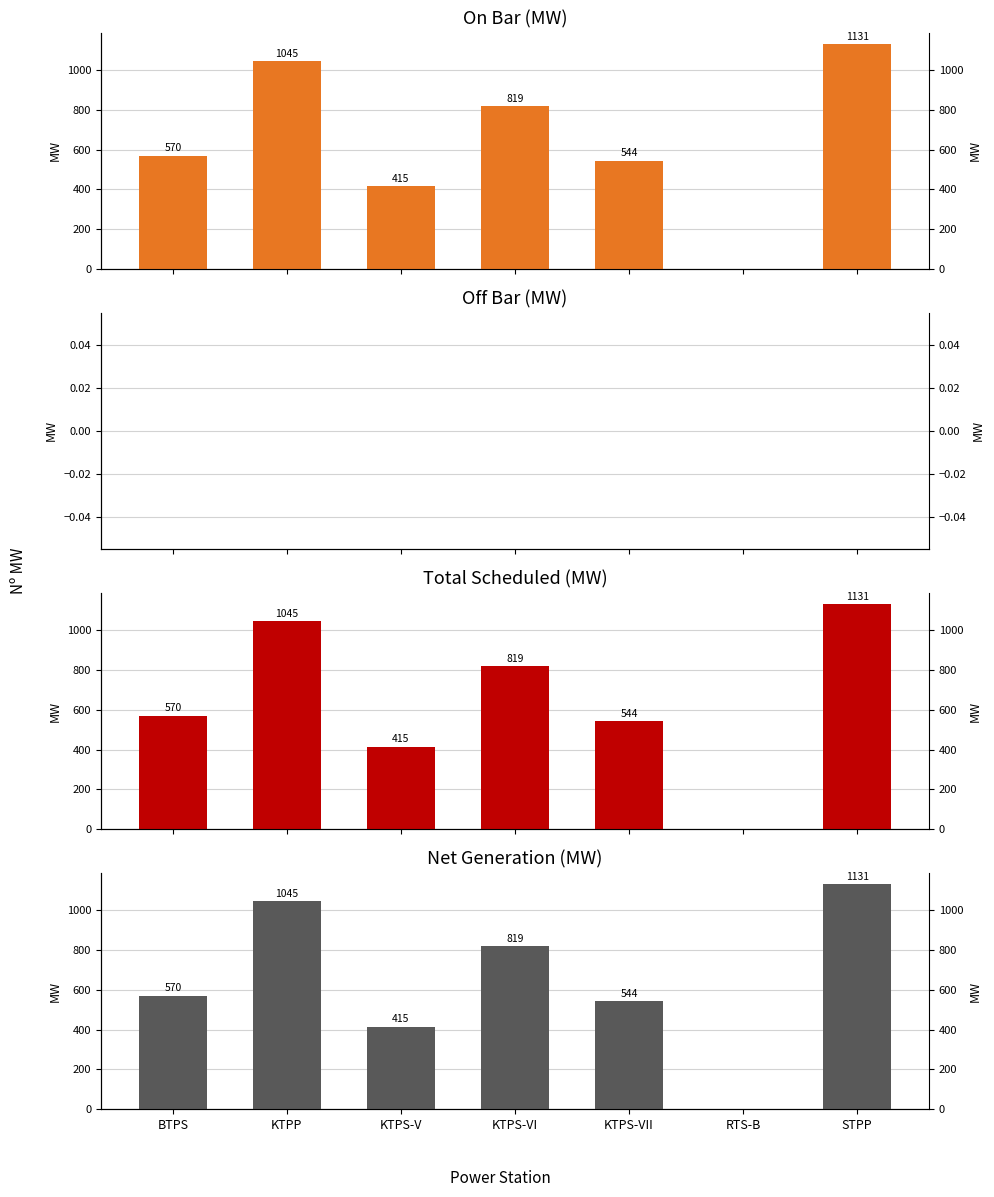

Which has a higher value, KTPS-VI or STPP?

STPP